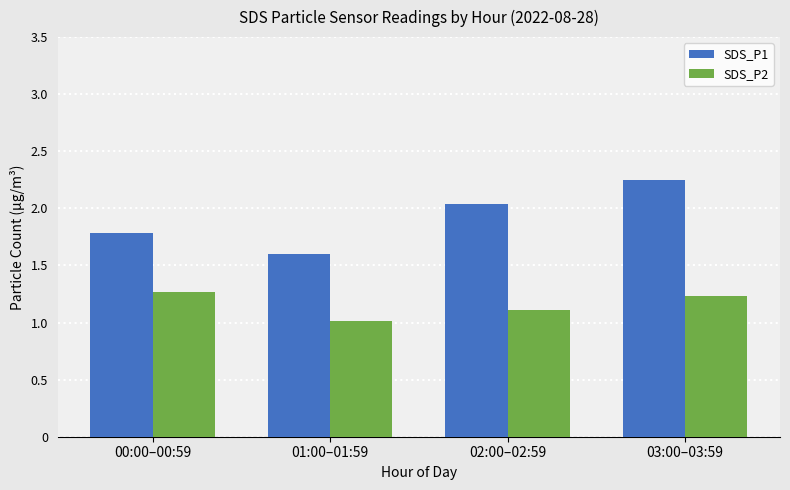

True or false: SDS_P1 has a value of 0.9 at 02:00–02:59.

False